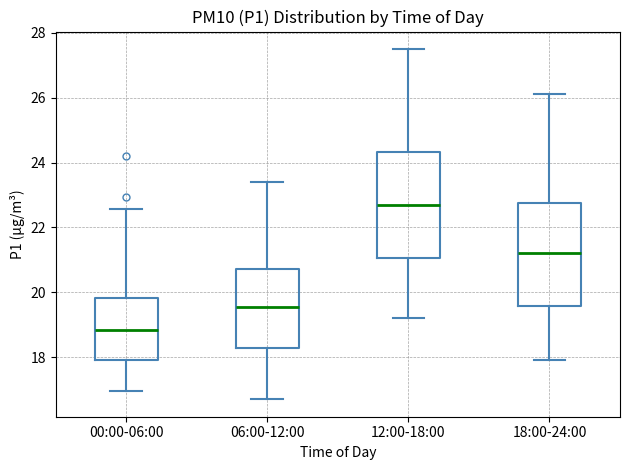

Reading left to right, read every box against the y-axis: the position of its median line, the range the box covers, and the ends of its whiskers. The values are not printed on the chart, so give them approximately, as read against the axis.

00:00-06:00: median 18.8, box 18.0 to 19.8, whiskers 17.0 to 22.6
06:00-12:00: median 19.6, box 18.2 to 20.8, whiskers 16.8 to 23.4
12:00-18:00: median 22.8, box 21.0 to 24.4, whiskers 19.2 to 27.6
18:00-24:00: median 21.2, box 19.6 to 22.8, whiskers 18.0 to 26.2